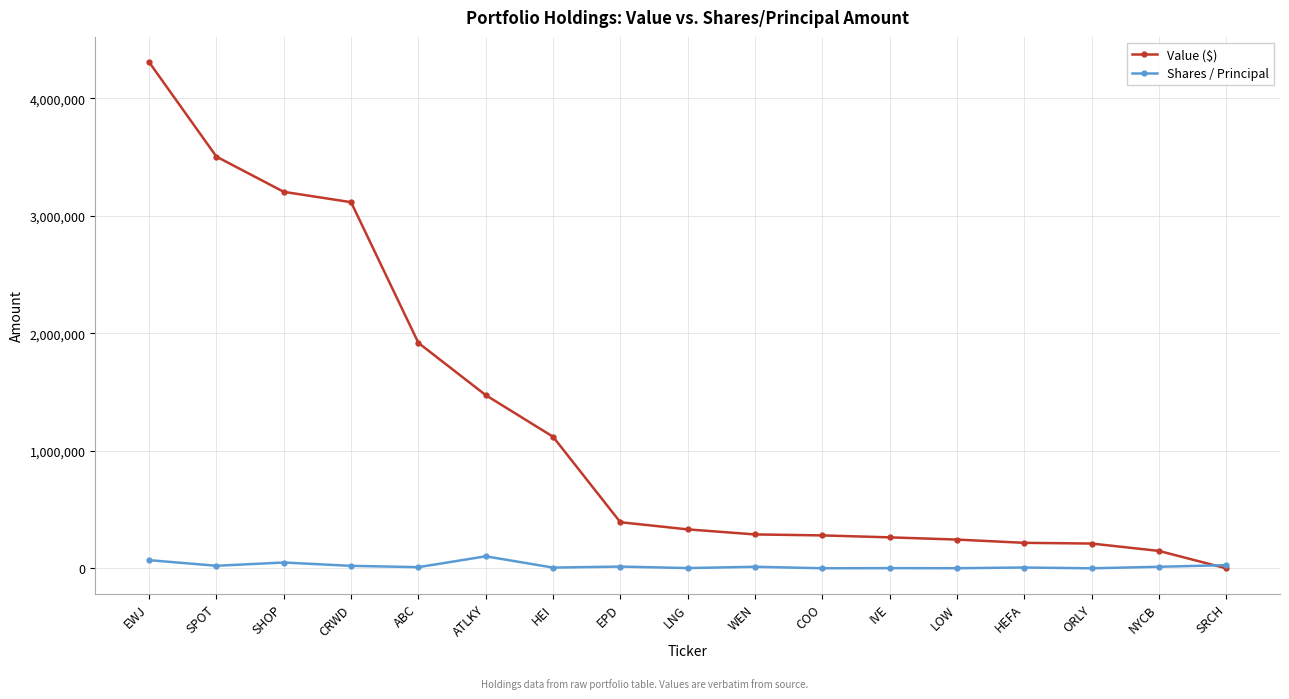

Rank the series at CRWD from highest to lowest value.

Value ($), Shares / Principal